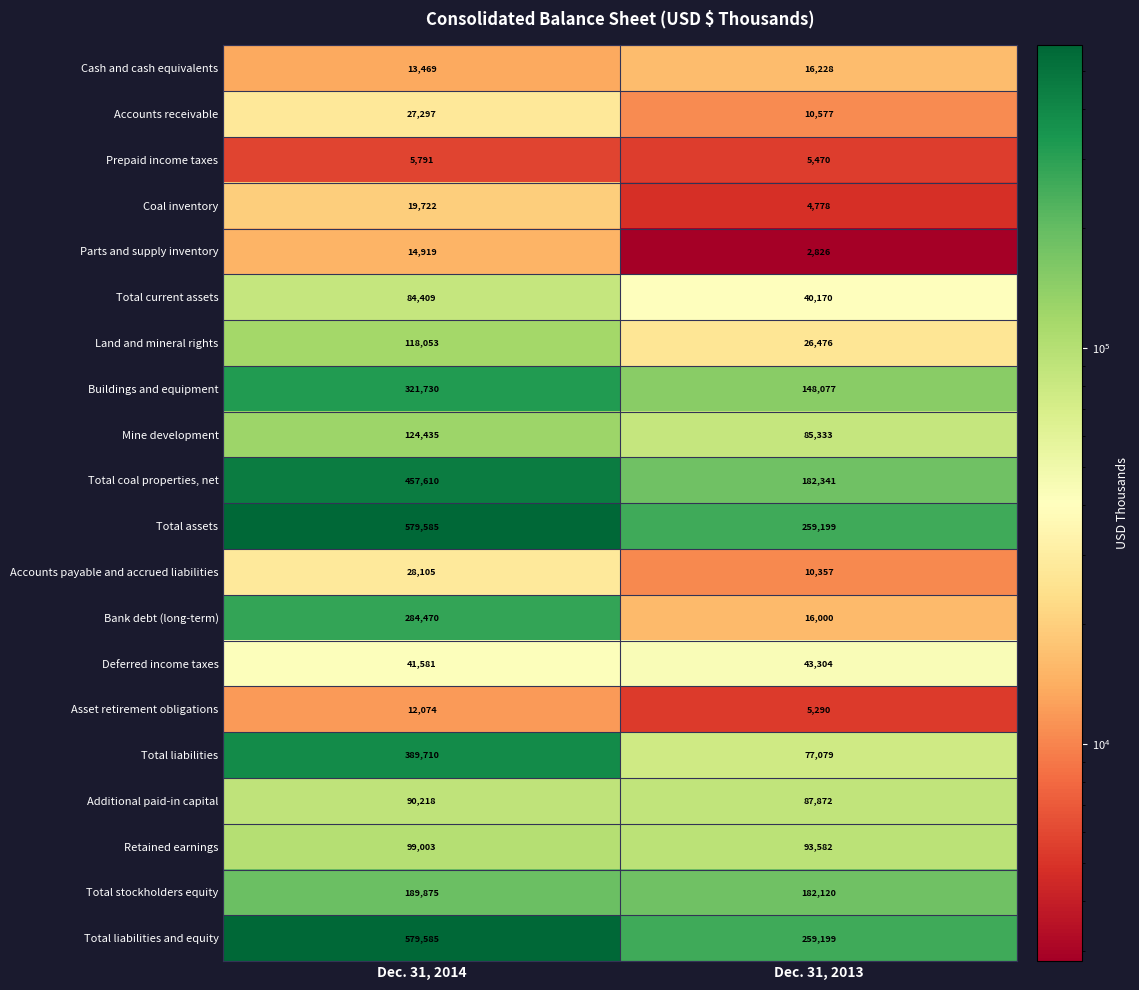

List the labels in order of Total assets value, largest first.

Dec. 31, 2014, Dec. 31, 2013